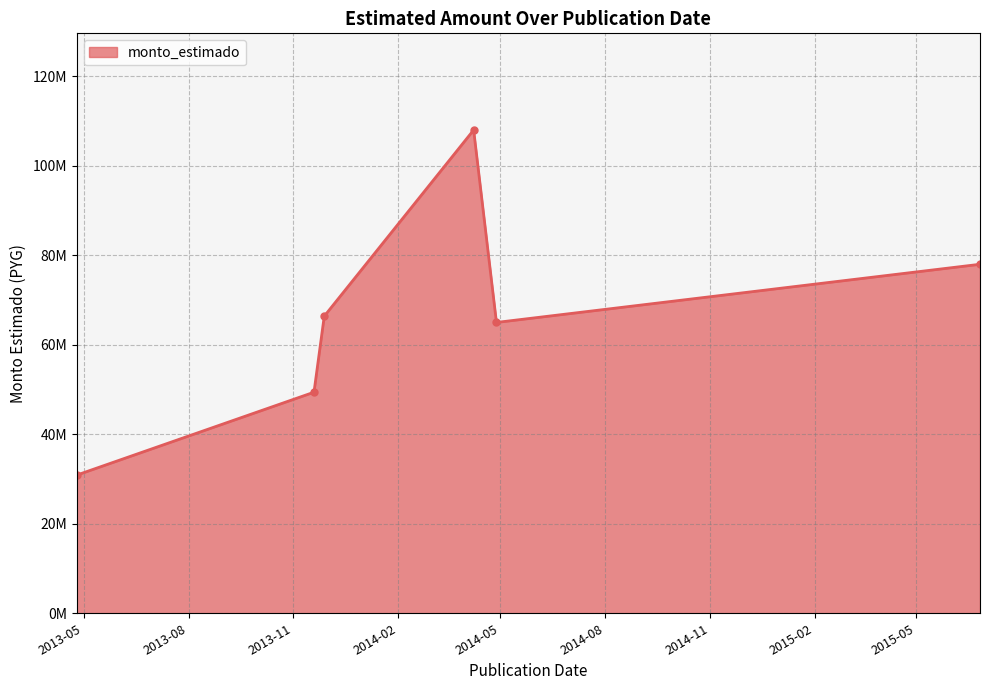

Reading left to right, list all the values displayed in this chart.

30888000	49410000	66397000	108012000	65000000	78000000